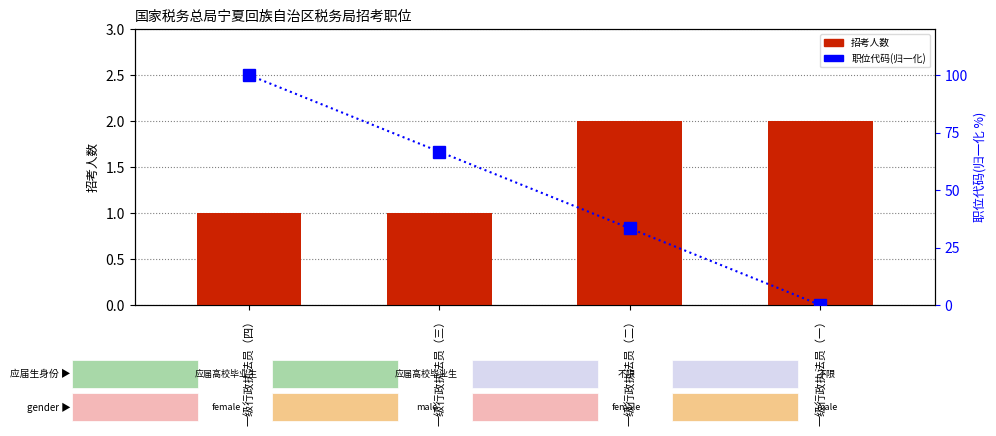

Which label corresponds to the largest value in the chart?

一级行政执法员（四）